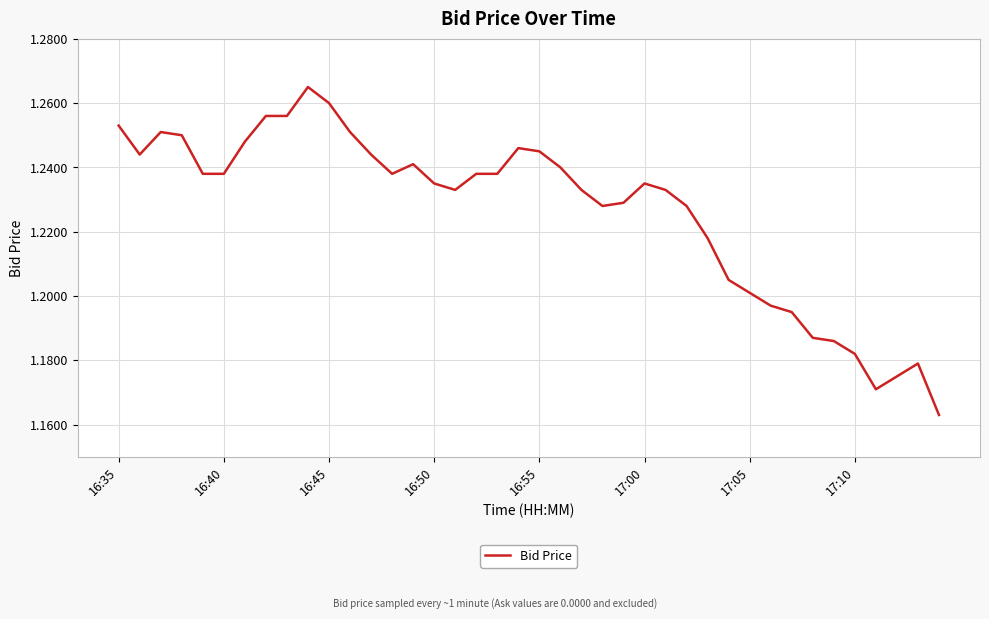

List the labels in order of value, smallest first.

39, 36, 37, 38, 35, 34, 33, 32, 31, 30, 29, 28, 23, 27, 24, 16, 22, 26, 15, 25, 16:55, 17:00, 13, 17, 18, 21, 14, 16:40, 12, 20, 19, 17:05, 16:50, 16:45, 11, 16:35, 17:10, 8, 10, 9